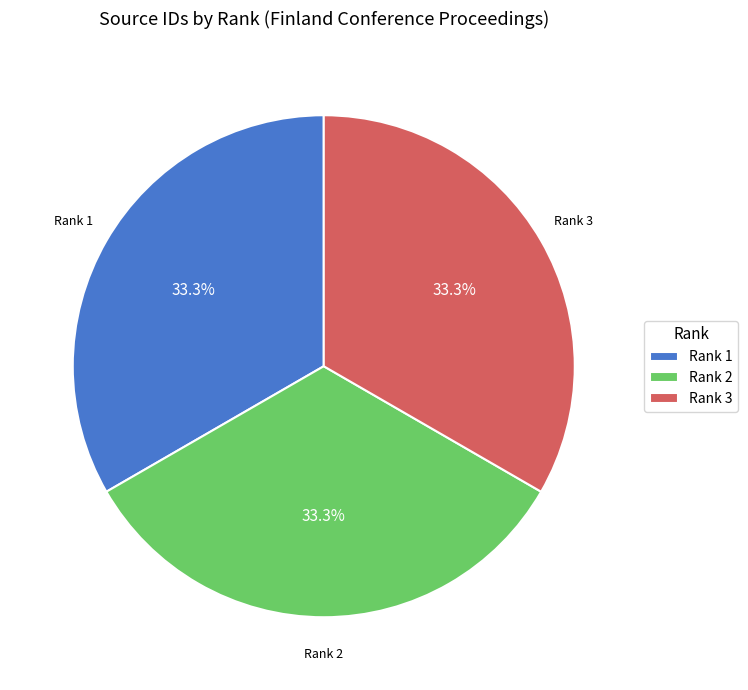

To the nearest percent, what is the combined percentage of Rank 3 and Rank 1?

67%